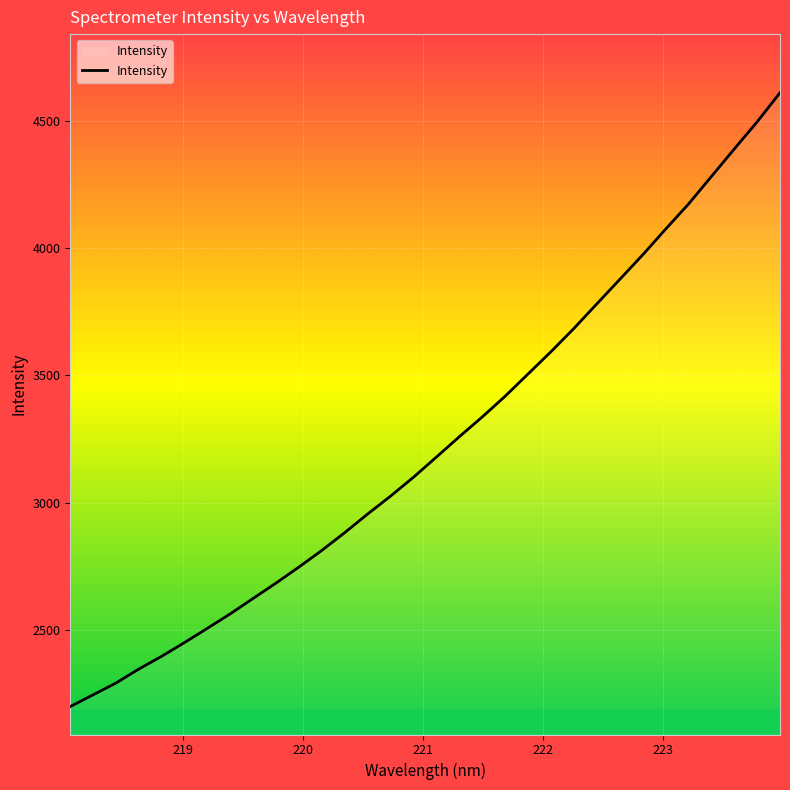

What is the sum of all values?

103473.0